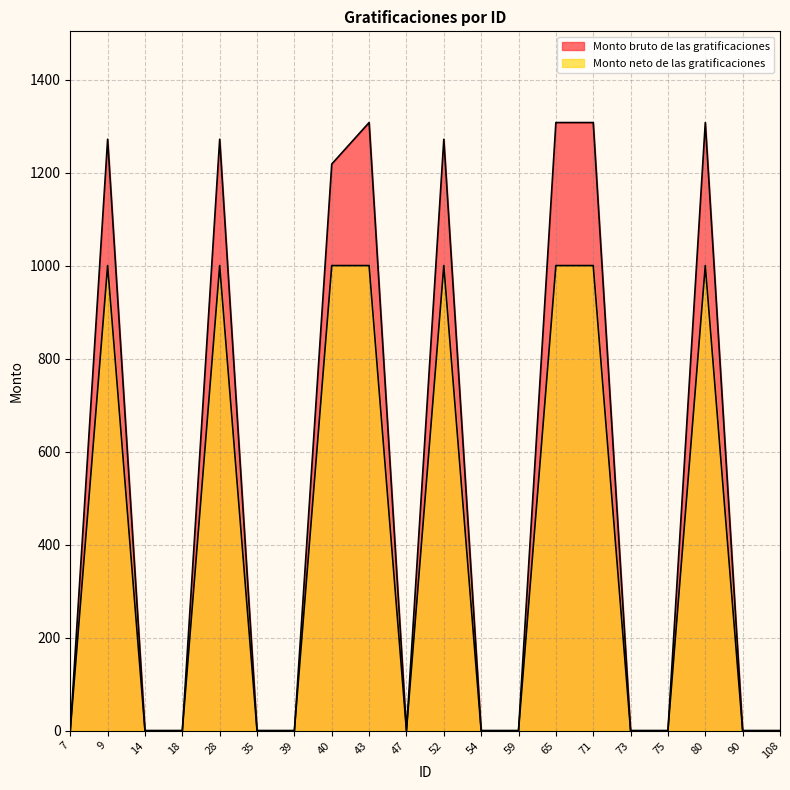

Which series changed the most between 7 and 35?

Monto bruto de las gratificaciones